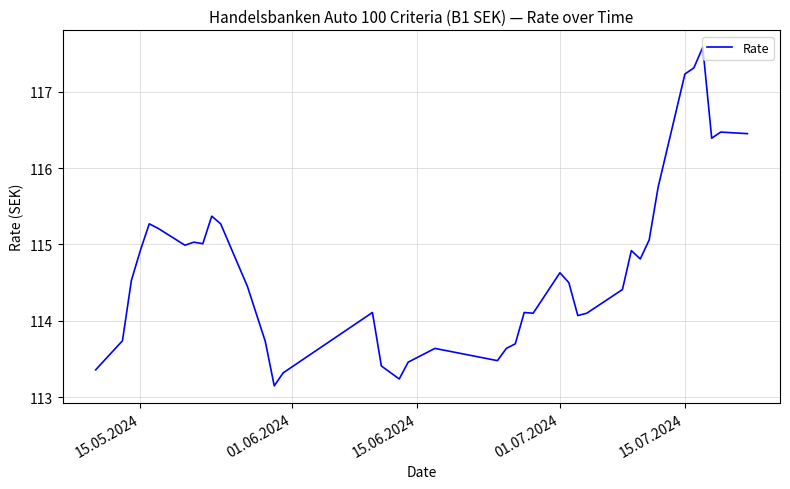

How many values exceed 114?

28